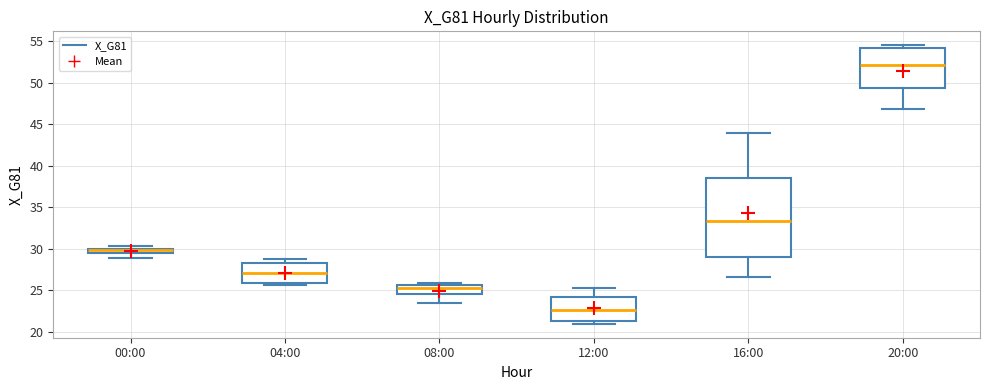

Where is the upper edge of the box for 00:00 on the y-axis? The values are not printed on the chart, so give them approximately, as read against the axis.

30.0